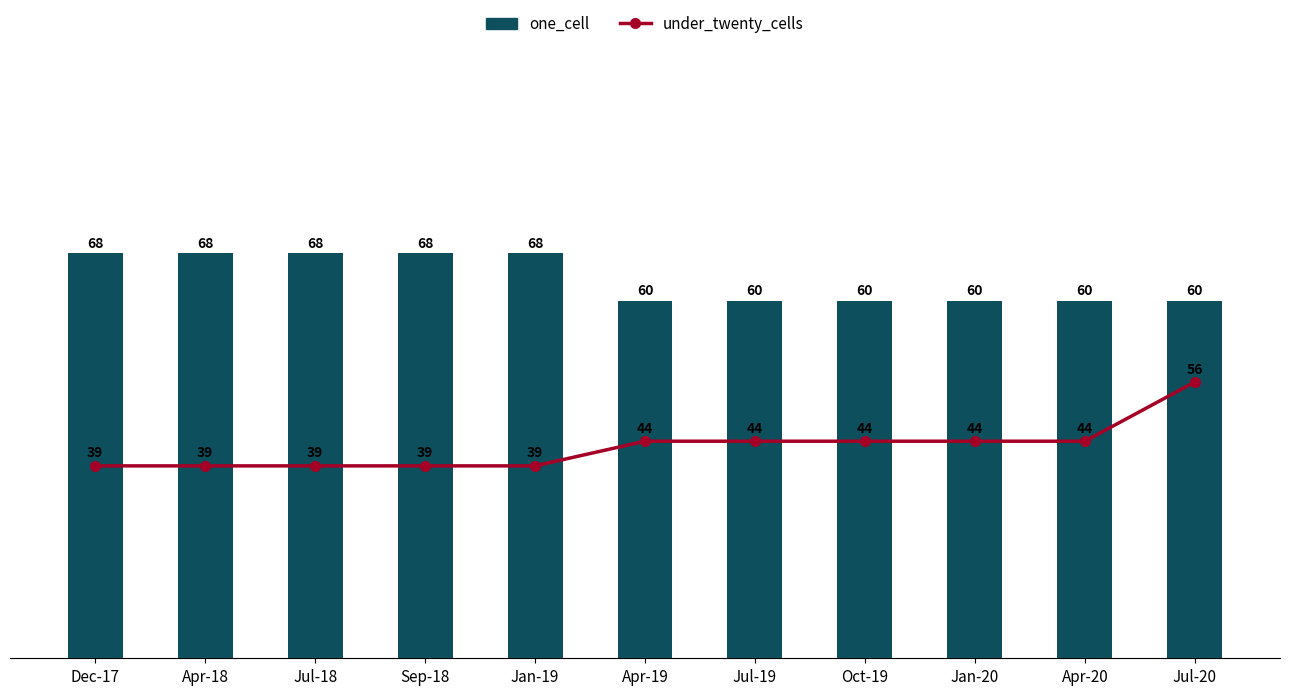

Which category has the lowest value in the one_cell series?

Apr-19